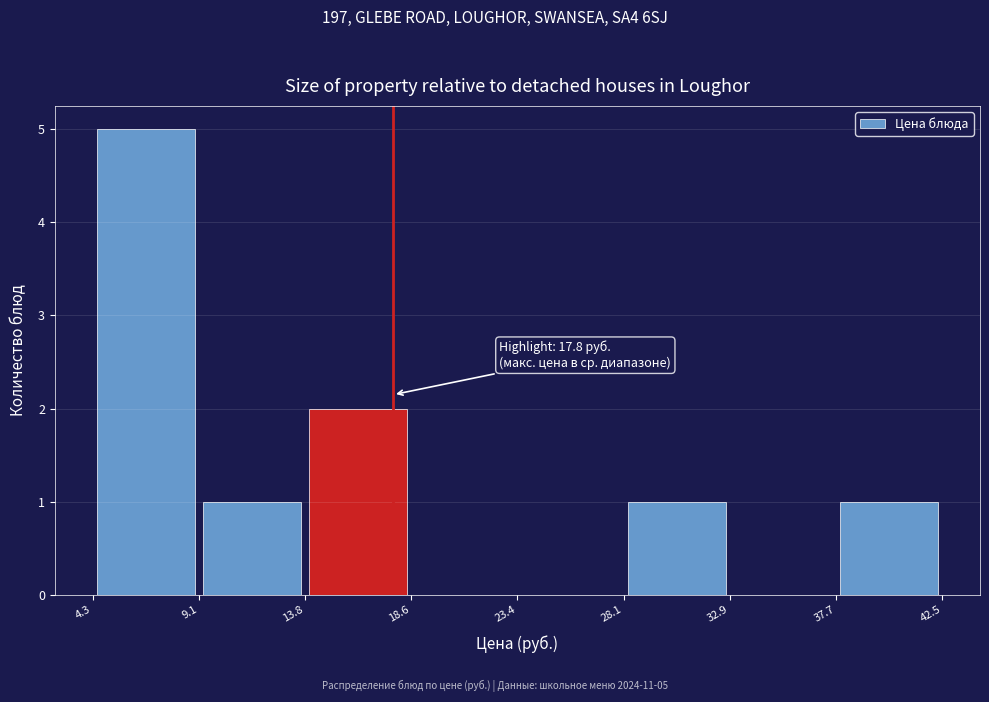

Which range on the x-axis has the tallest bar?

4.3 to 9.1